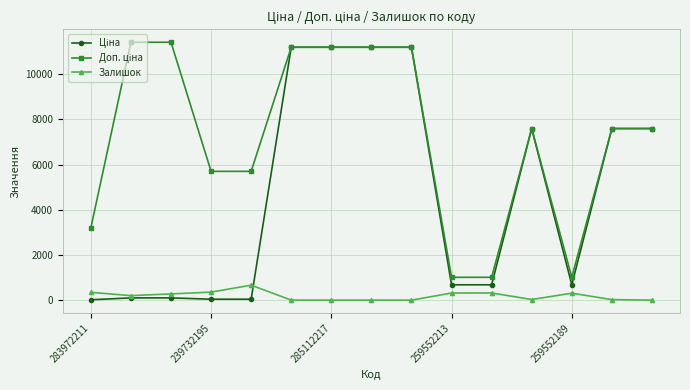

What is the maximum value for Залишок?

676.0